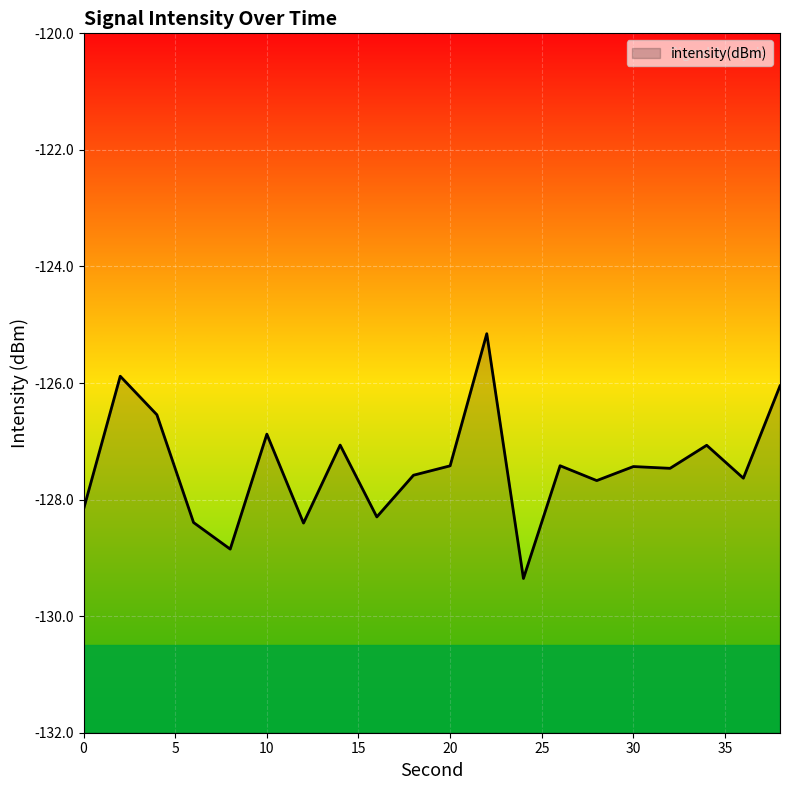

How many interior local valleys (lower than both neighbors) does the data have?

7